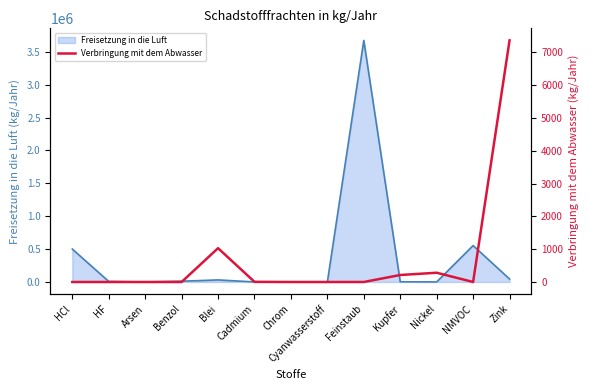

What is the greatest value displayed?

7366